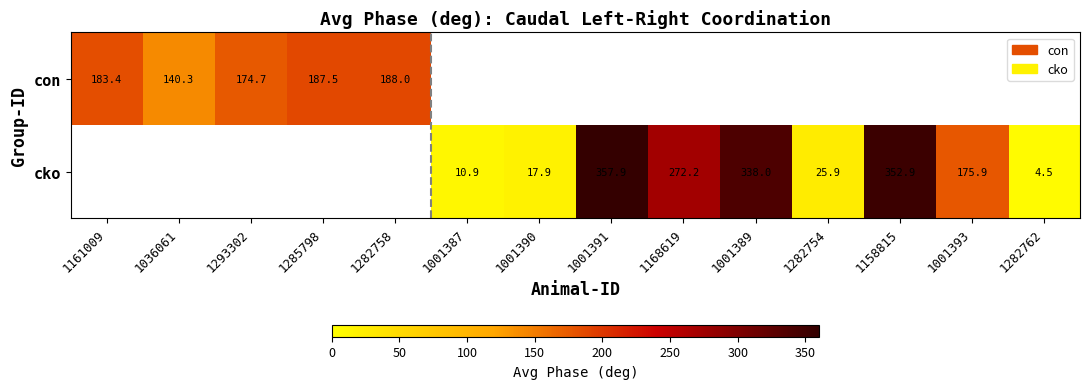

Is the value of cko at 1282762 greater than the value of con at 1036061?

No